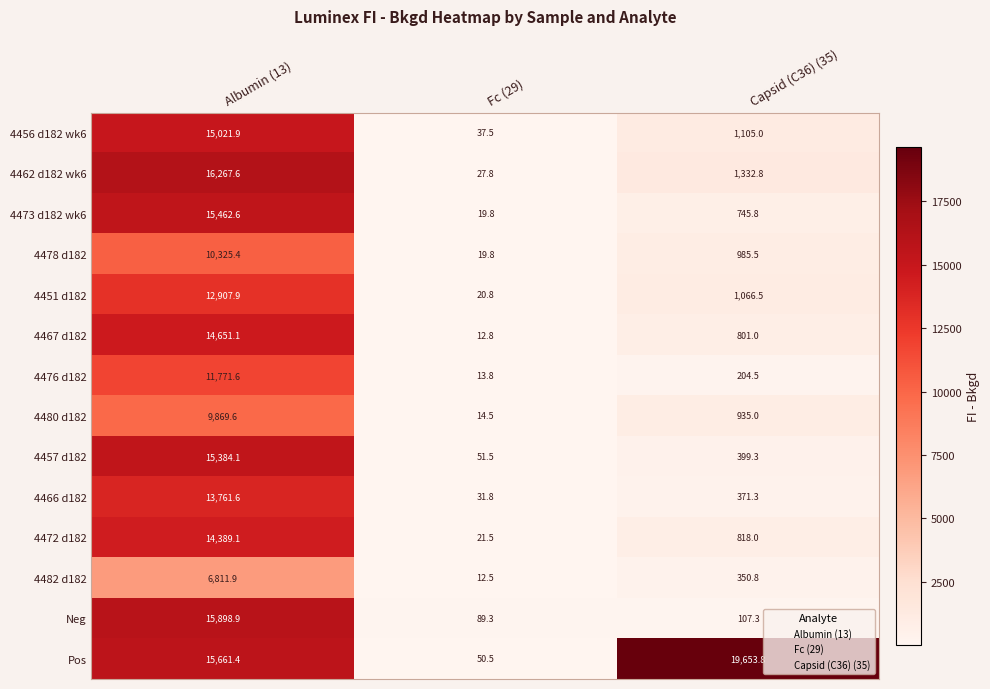

What is the maximum value shown in the chart?

19653.8